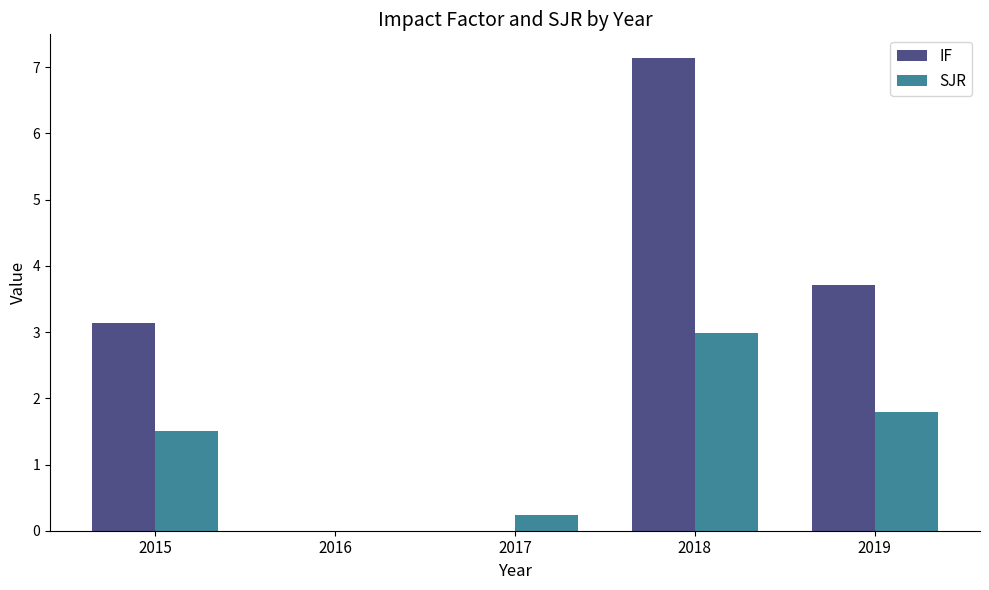

Reading right to left, list all the values displayed in this chart.

IF: 3.7	7.1	0.0	0.0	3.1
SJR: 1.8	3.0	0.2	0.0	1.5